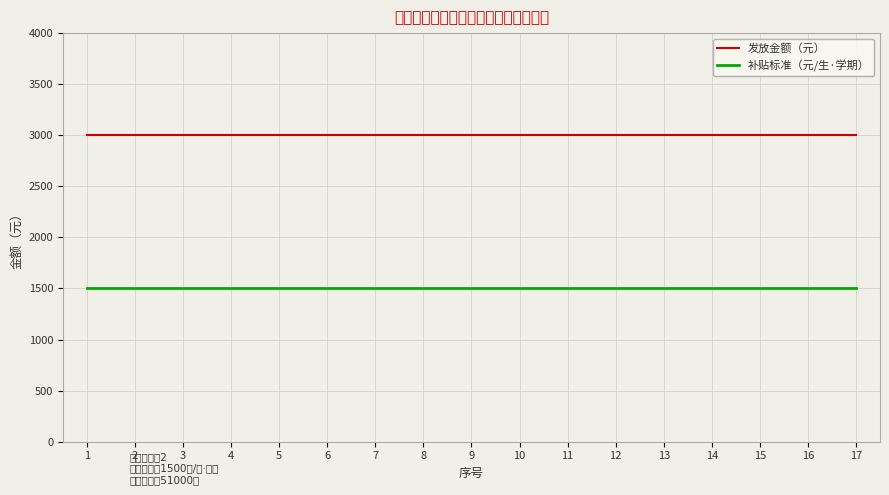

What is the value of the 发放金额（元） point at the 8th from the left?

3000